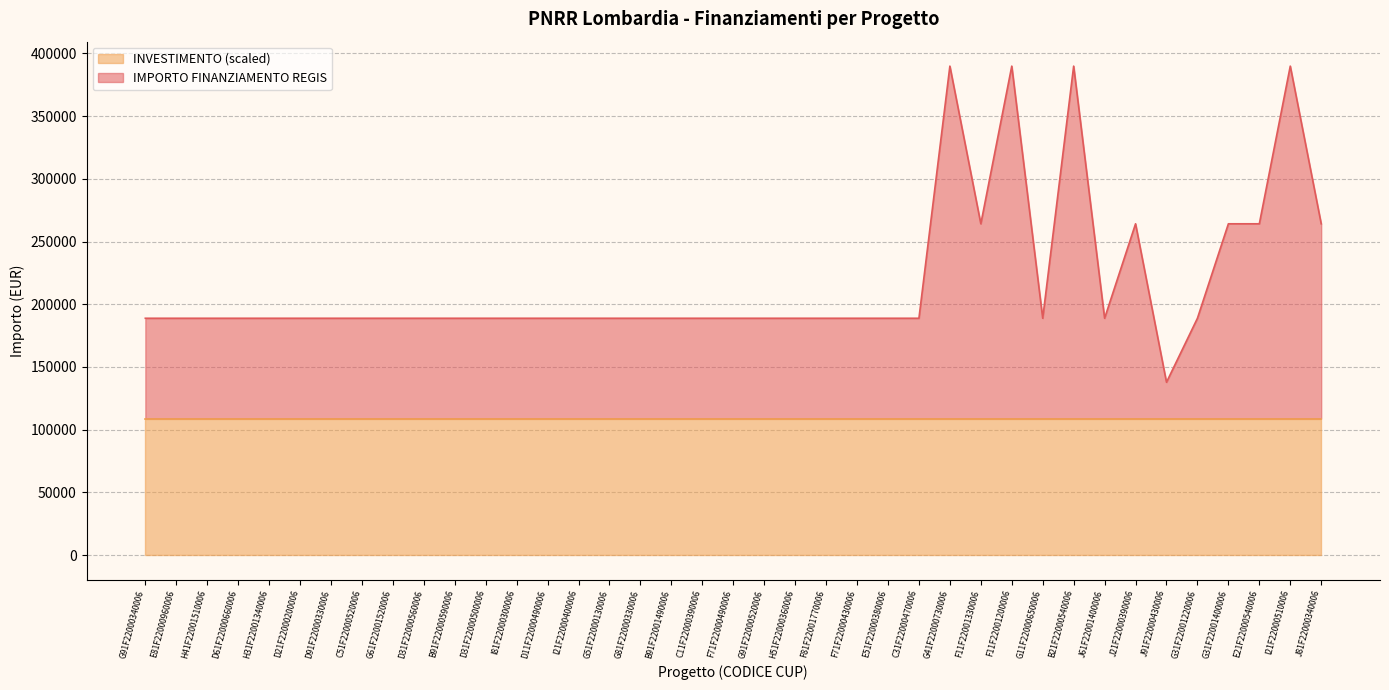

What is the sum of all values?

8493076.0